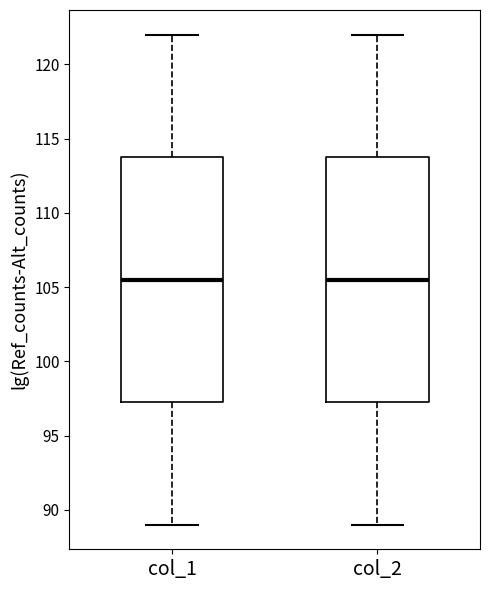

Where does the median line of the box for col_1 sit on the y-axis? The values are not printed on the chart, so give them approximately, as read against the axis.

105.5